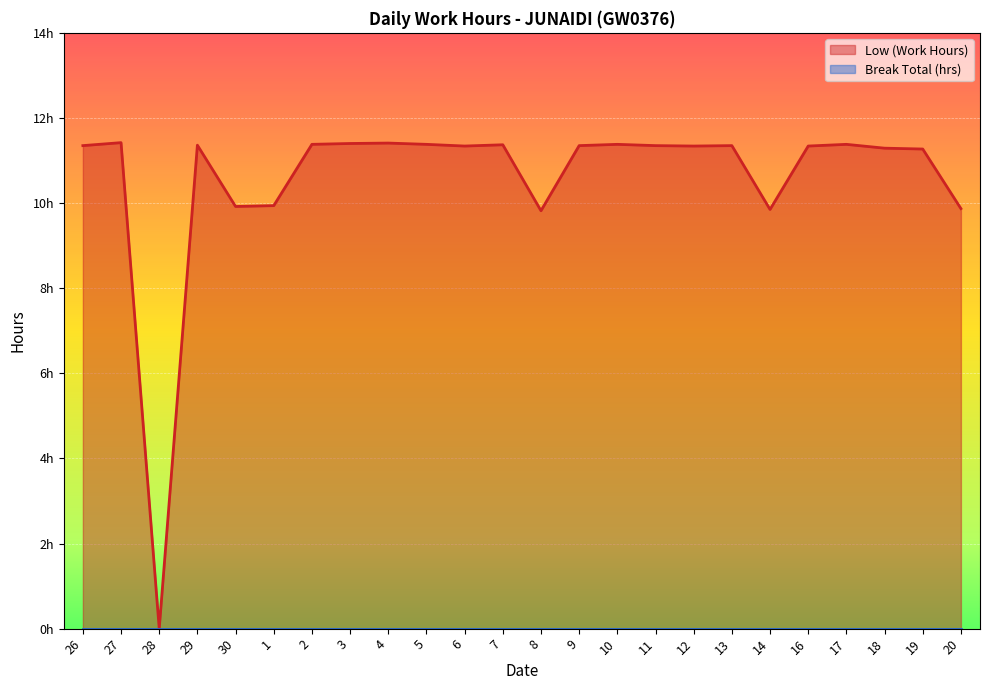

List the labels in order of value, smallest first.

28, 8, 14, 20, 30, 1, 19, 18, 6, 12, 16, 26, 9, 11, 13, 29, 7, 2, 5, 10, 17, 3, 4, 27